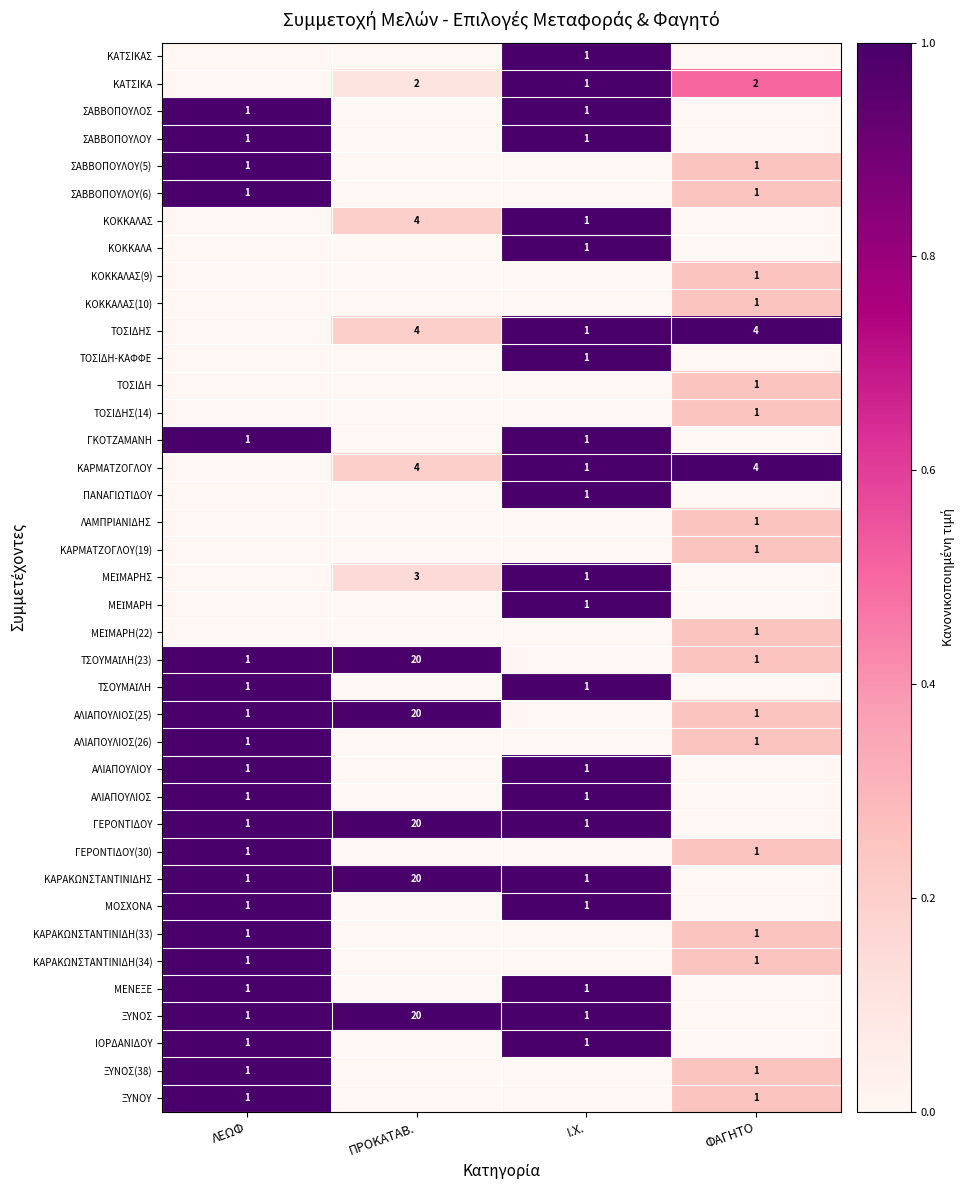

True or false: ΚΑΡΑΚΩΝΣΤΑΝΤΙΝΙΔΗΣ has a value of 1 at ΛΕΩΦ.

True